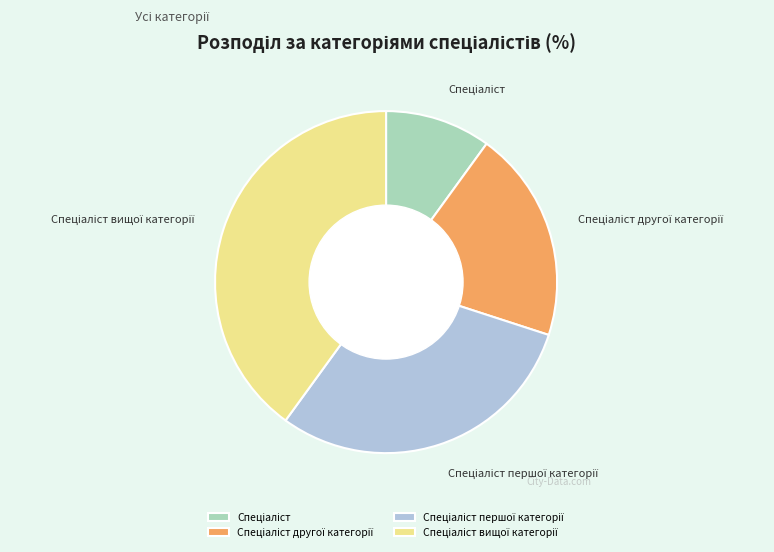

Is it true that Спеціаліст першої категорії is 30% of the pie?

True